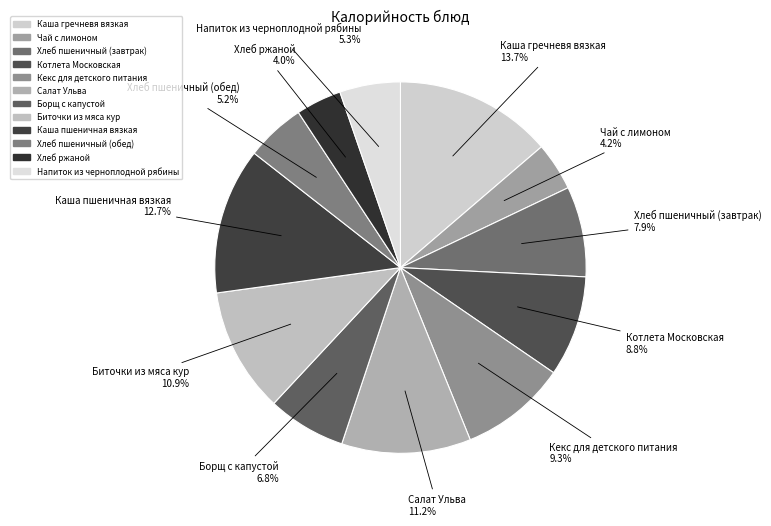

To the nearest percent, what is the difference between the Каша пшеничная вязкая and Котлета Московская slice percentages?

4%